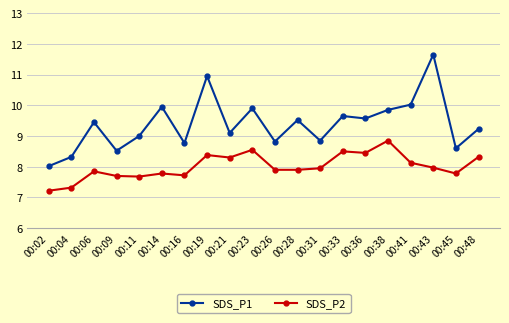

What is the value of the SDS_P2 point at the 8th from the left?

8.4